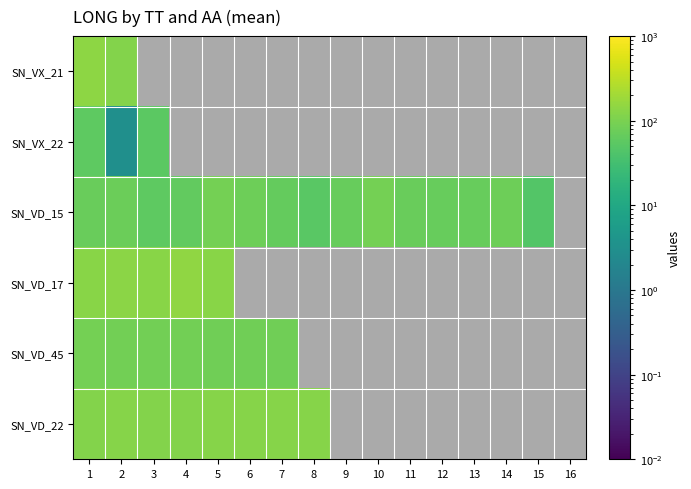

Where is SN_VD_45 nearest to the value 85?

3